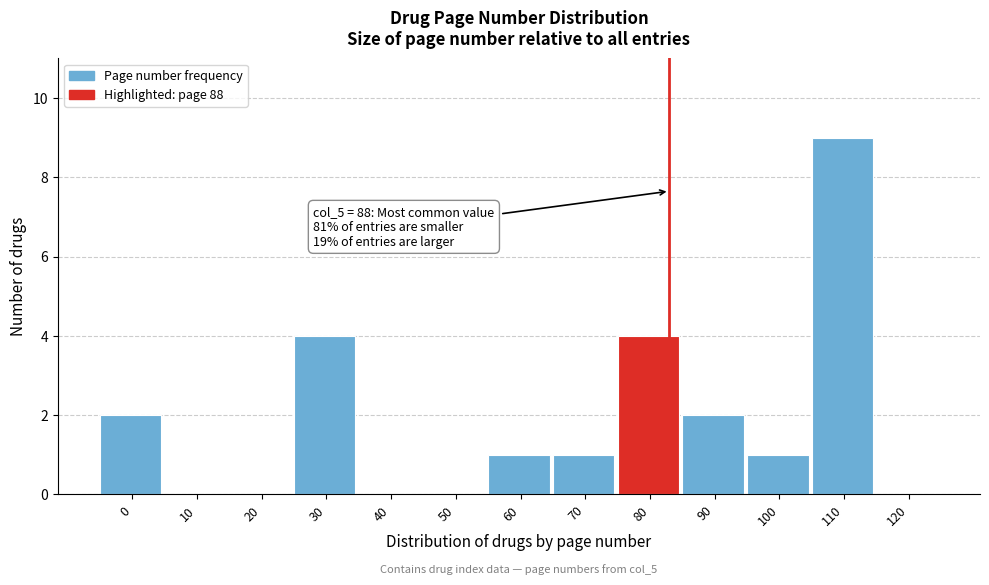

Reading left to right, list all the values displayed in this chart.

0=2	10=0	20=0	30=4	40=0	50=0	60=1	70=1	80=4	90=2	100=1	110=9	120=0